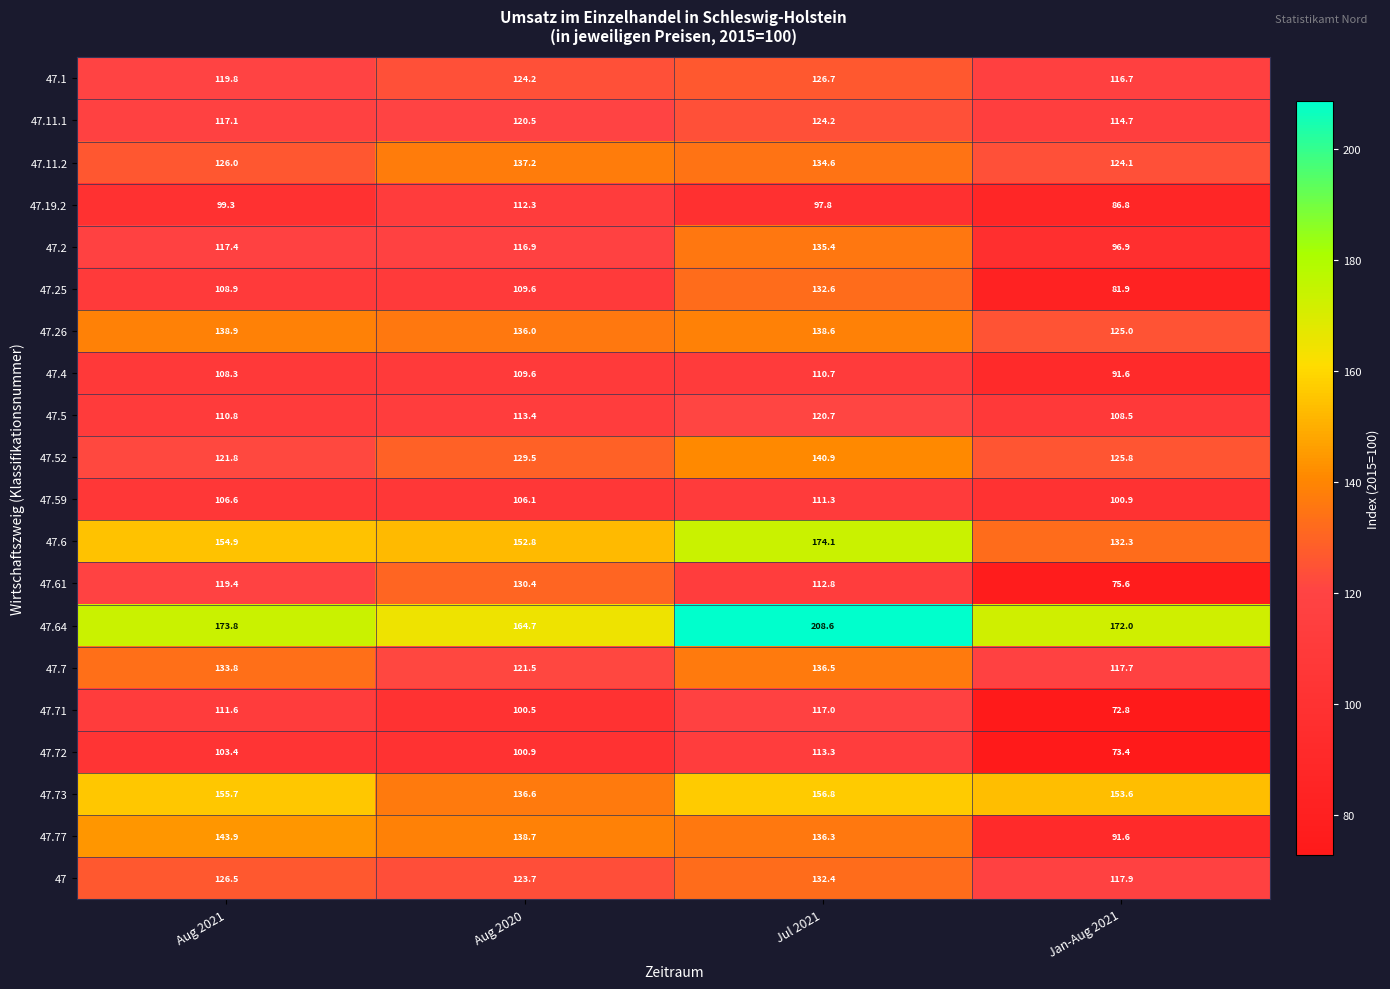

Is the value of 47 at Aug 2020 greater than the value of 47.26 at Jul 2021?

No